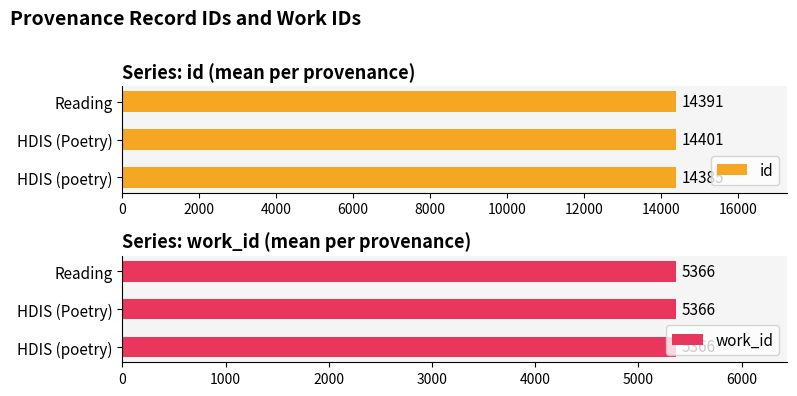

What is the approximate value of id at HDIS (poetry), to the nearest 5?

14385